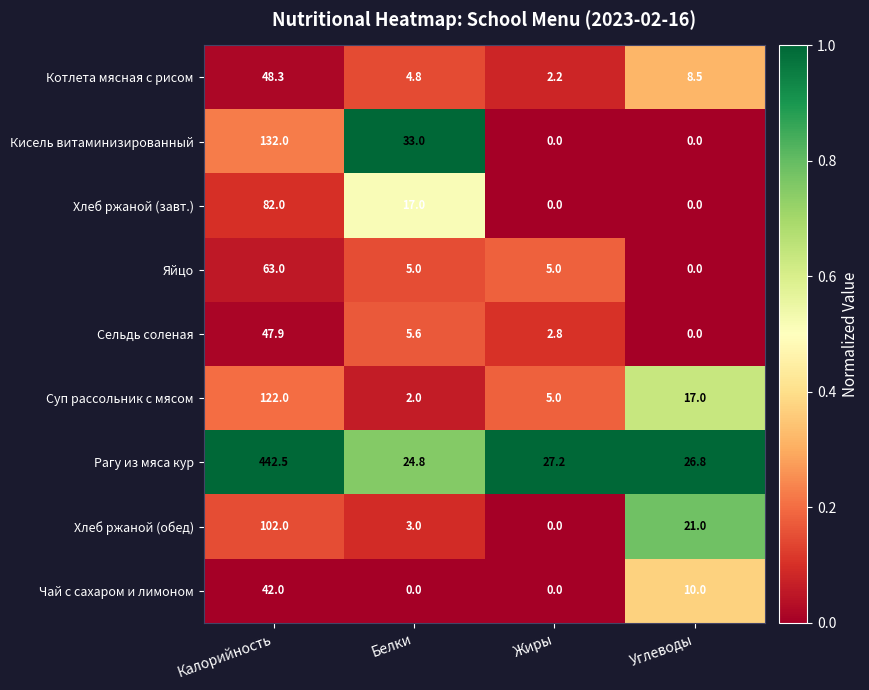

At which label does Котлета мясная с рисом first exceed 8?

Калорийность